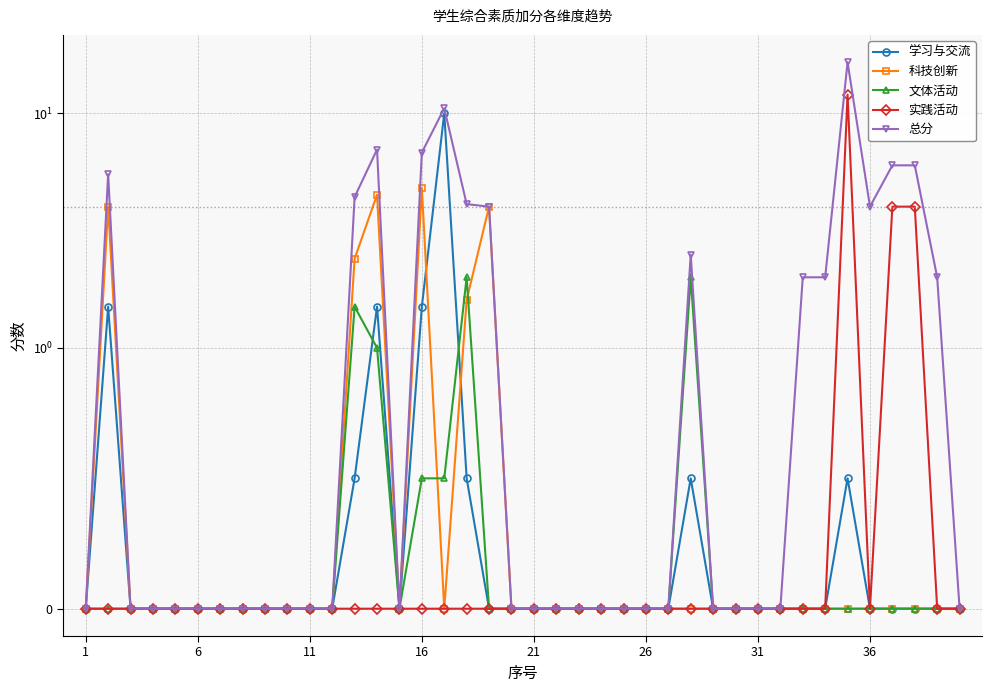

Reading right to left, transcribe all the data shown in this chart.

学习与交流: 0.0	0.0	0.0	0.0	0.0	0.5	0.0	0.0	0.0	0.0	0.0	0.0	0.5	0.0	0.0	0.0	0.0	0.0	0.0	0.0	0.0	0.0	0.5	10.0	1.5	0.0	1.5	0.5	0.0	0.0	0.0	0.0	0.0	0.0	0.0	0.0	0.0	0.0	1.5	0.0
科技创新: 0.0	0.0	0.0	0.0	0.0	0.0	0.0	0.0	0.0	0.0	0.0	0.0	0.0	0.0	0.0	0.0	0.0	0.0	0.0	0.0	0.0	4.0	1.6	0.0	4.8	0.0	4.5	2.4	0.0	0.0	0.0	0.0	0.0	0.0	0.0	0.0	0.0	0.0	4.0	0.0
文体活动: 0.0	0.0	0.0	0.0	0.0	0.0	0.0	0.0	0.0	0.0	0.0	0.0	2.0	0.0	0.0	0.0	0.0	0.0	0.0	0.0	0.0	0.0	2.0	0.5	0.5	0.0	1.0	1.5	0.0	0.0	0.0	0.0	0.0	0.0	0.0	0.0	0.0	0.0	0.0	0.0
实践活动: 0.0	0.0	4.0	4.0	0.0	12.0	0.0	0.0	0.0	0.0	0.0	0.0	0.0	0.0	0.0	0.0	0.0	0.0	0.0	0.0	0.0	0.0	0.0	0.0	0.0	0.0	0.0	0.0	0.0	0.0	0.0	0.0	0.0	0.0	0.0	0.0	0.0	0.0	0.0	0.0
总分: 0.0	2.0	6.0	6.0	4.0	16.5	2.0	2.0	0.0	0.0	0.0	0.0	2.5	0.0	0.0	0.0	0.0	0.0	0.0	0.0	0.0	4.0	4.1	10.5	6.8	0.0	7.0	4.4	0.0	0.0	0.0	0.0	0.0	0.0	0.0	0.0	0.0	0.0	5.5	0.0